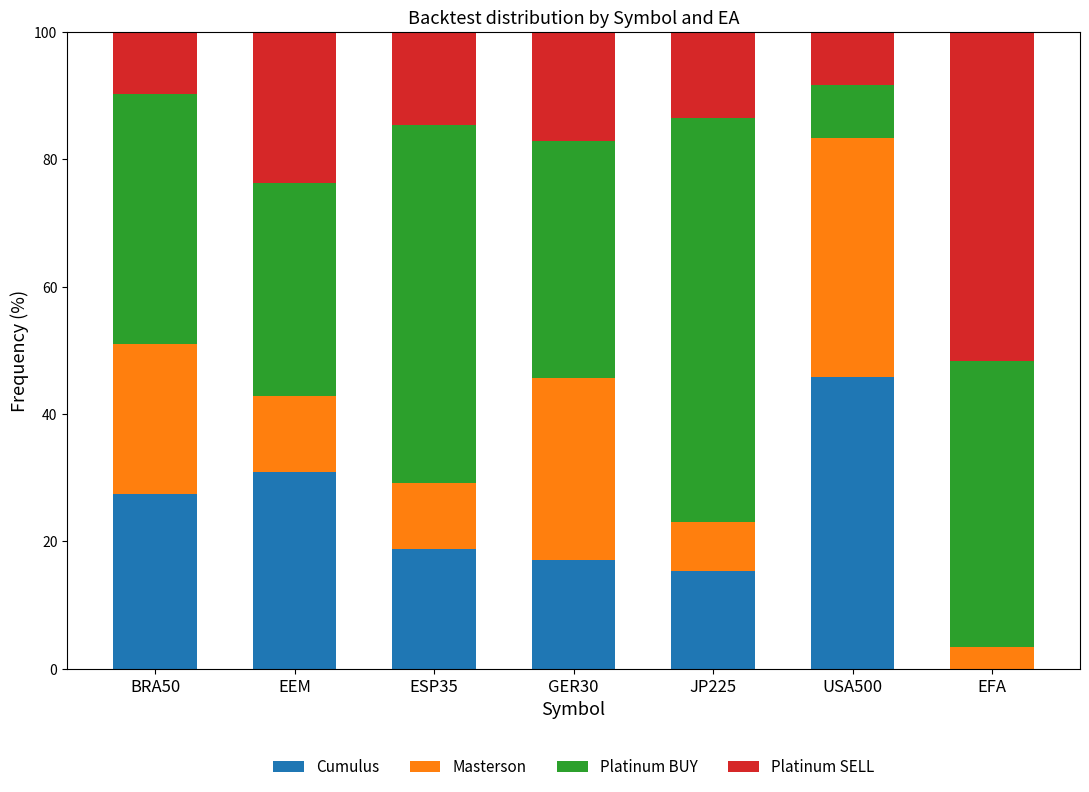

At which label does Cumulus reach its peak?

USA500